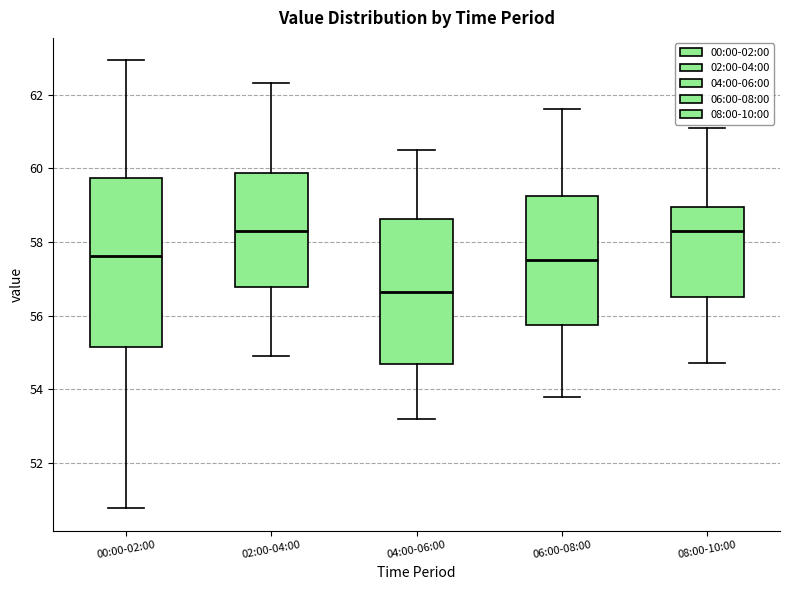

Comparing the boxes themselves (not the whiskers), which one is the tallest?

00:00-02:00